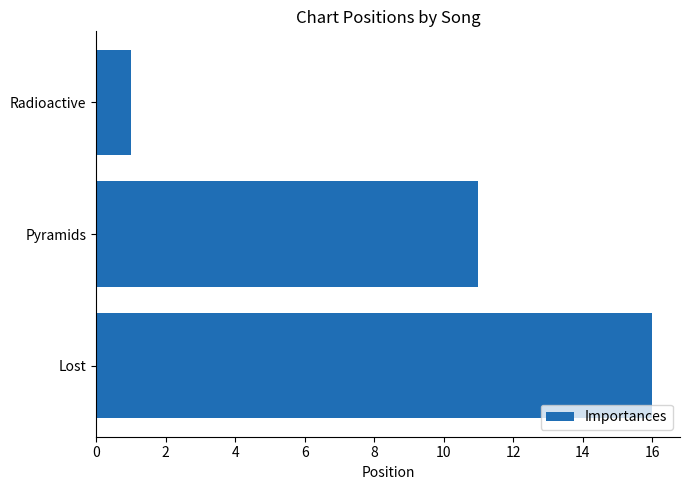

How many categories are shown in the chart?

3